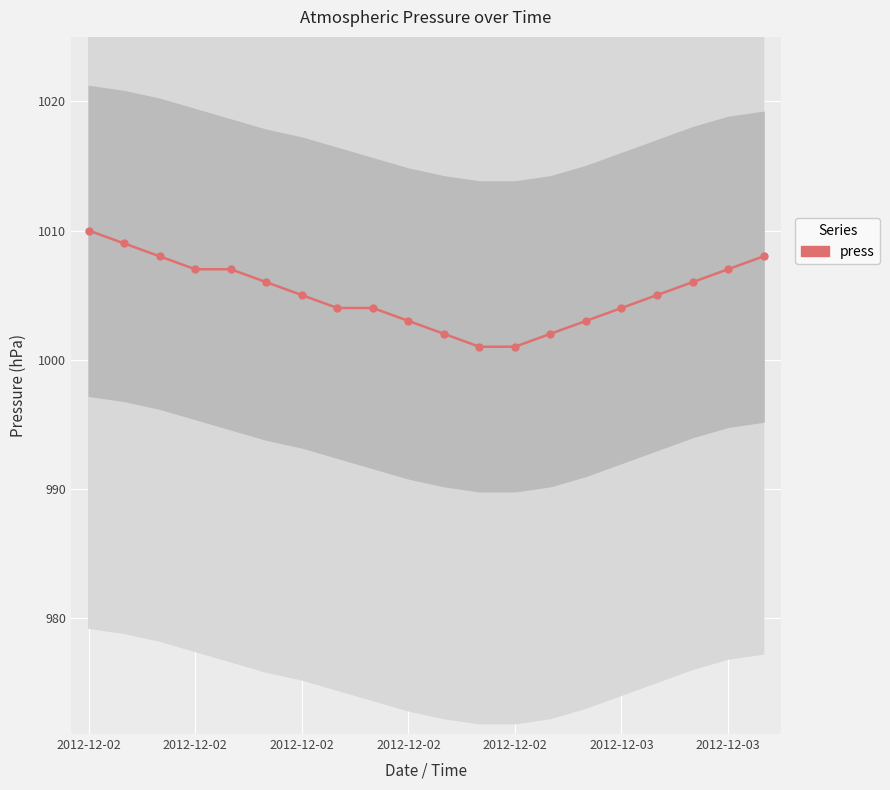

What is the difference between the maximum and minimum values?

9